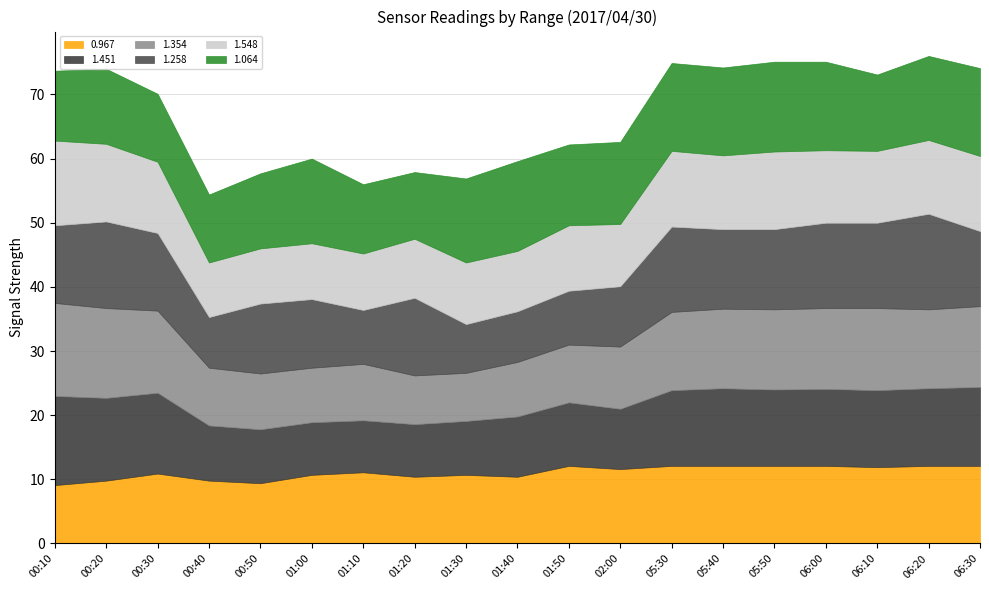

What is the sum of the 1.548 values at 05:40 and 06:30?

23.2